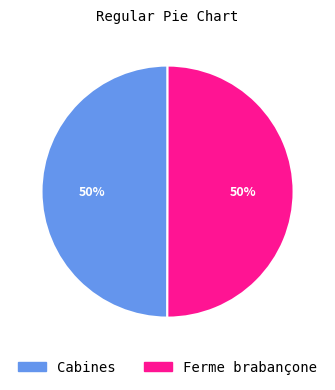

How many segments does this pie chart have?

2